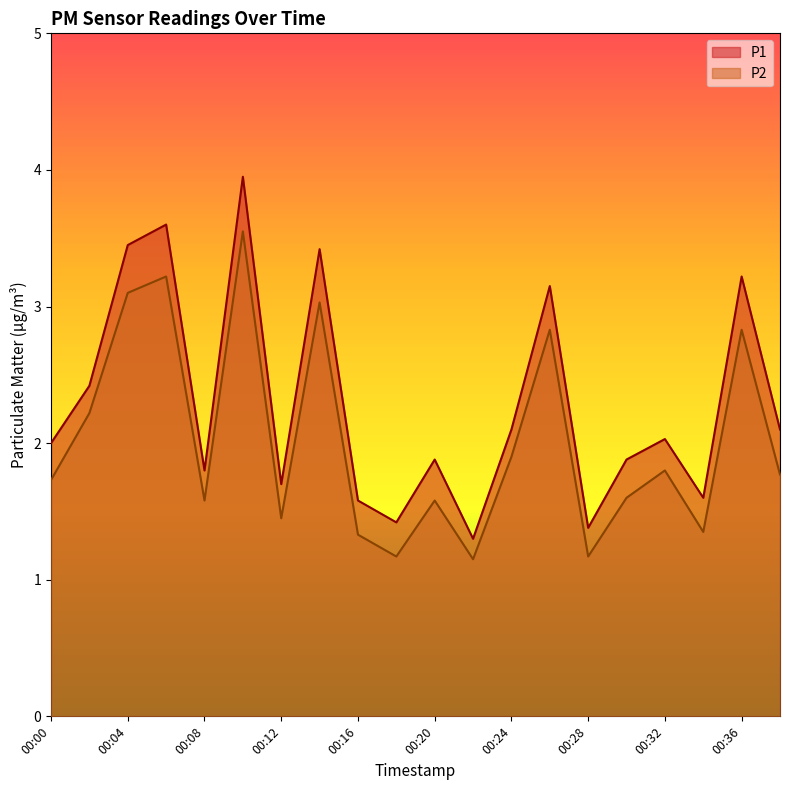

Rank the series at 00:00 from highest to lowest value.

P1, P2